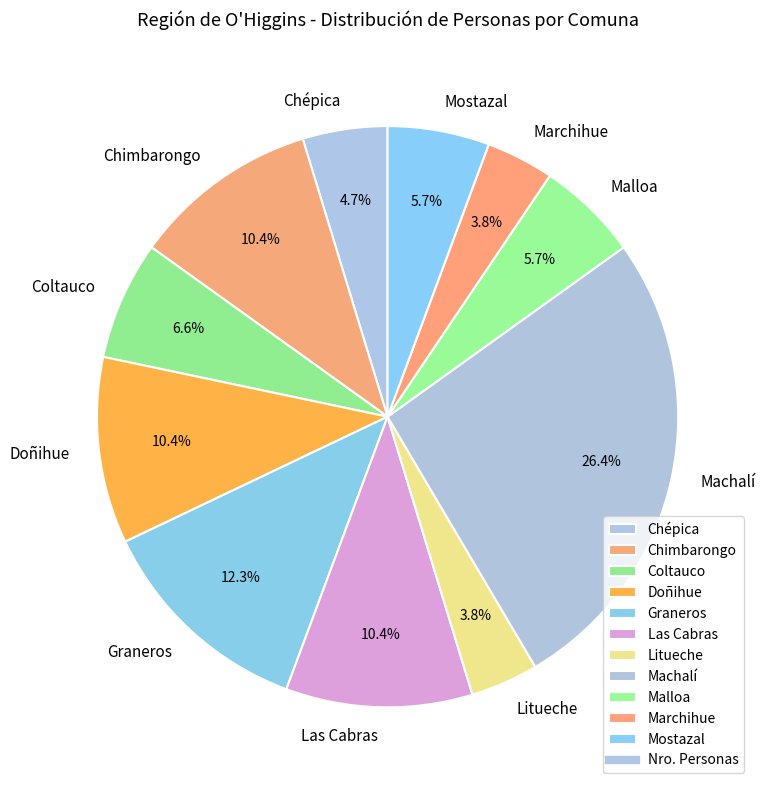

Which category has the biggest portion of the pie?

Machalí